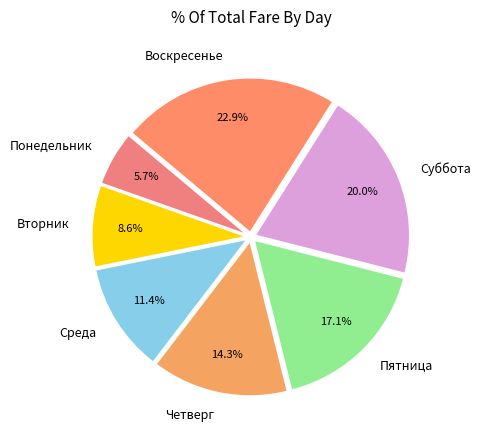

To the nearest percent, what is the difference between the largest and smallest slice percentages?

17%